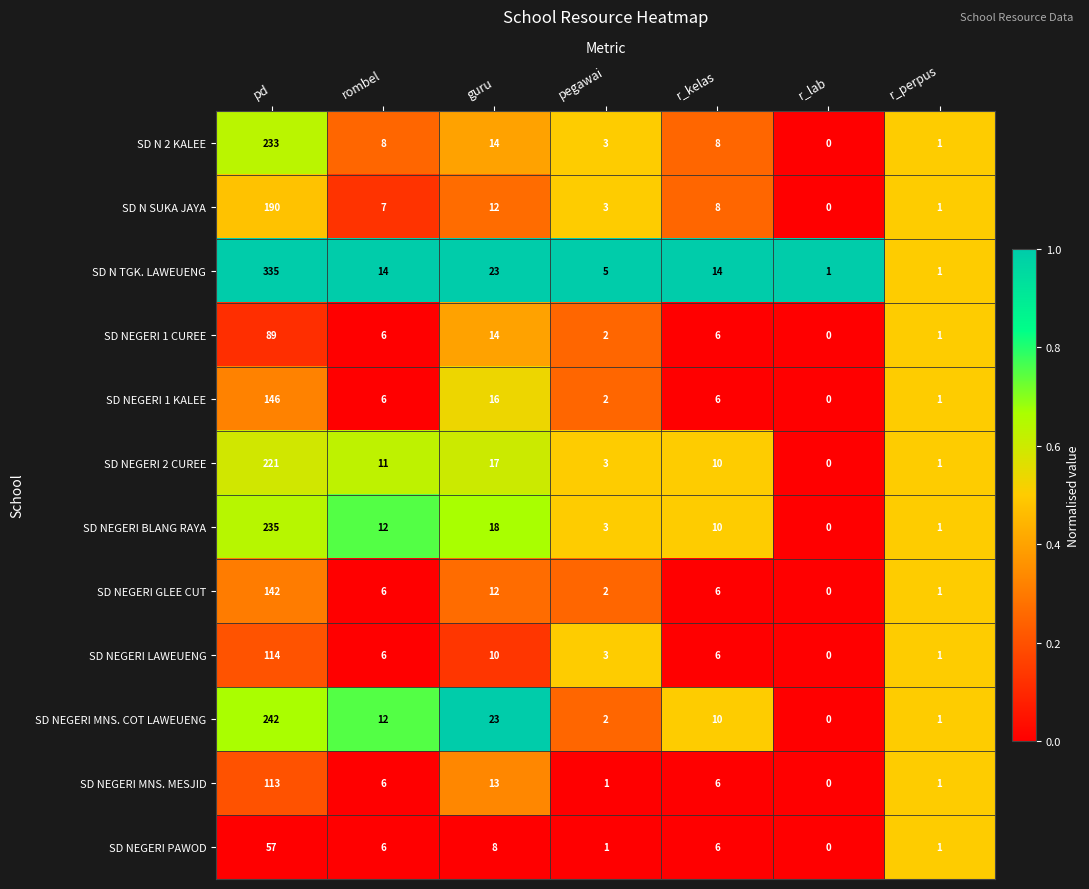

At which label does SD NEGERI LAWEUENG reach its minimum?

r_lab